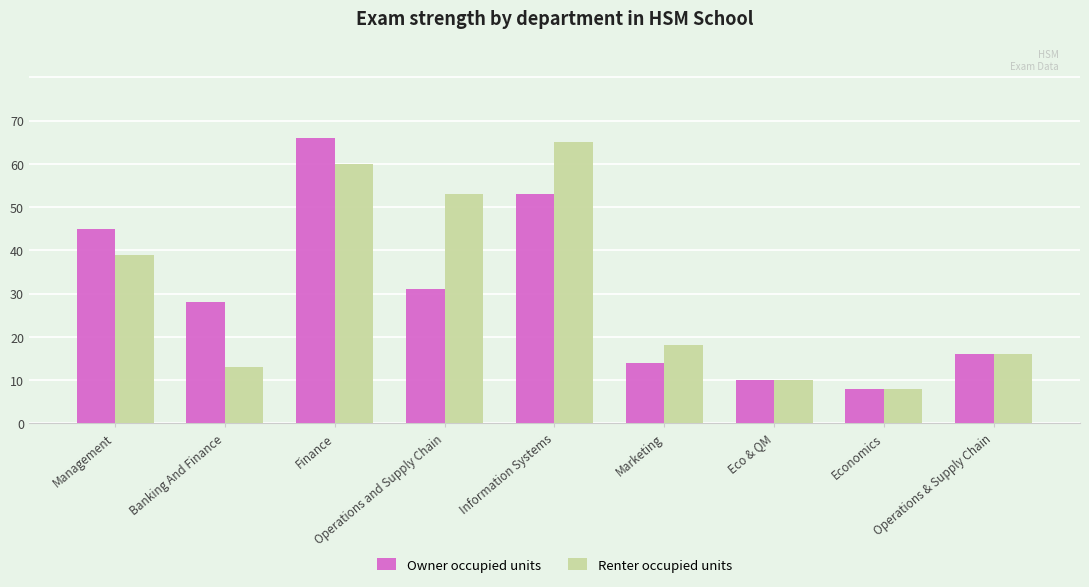

How many bars are there in each group?

2